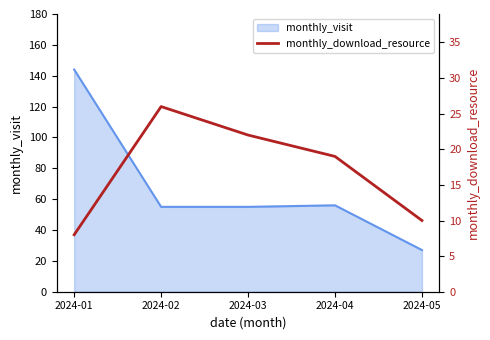

Is it true that the value at 2024-05 is 10?

True